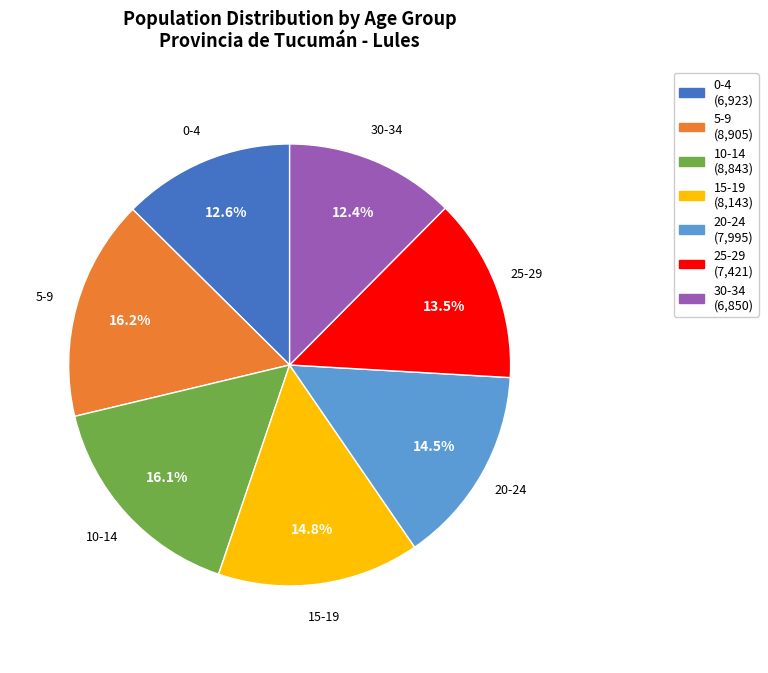

Between 0-4 and 20-24, which is larger?

20-24